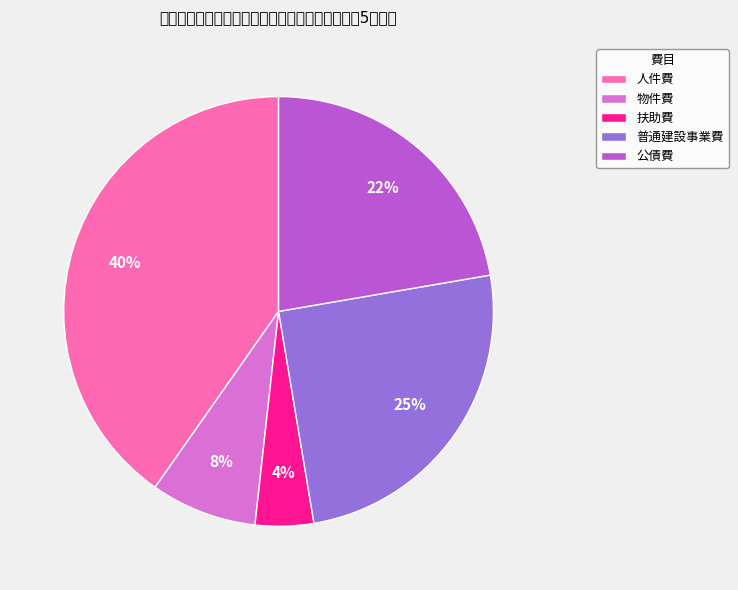

How many slices are in this pie chart?

5